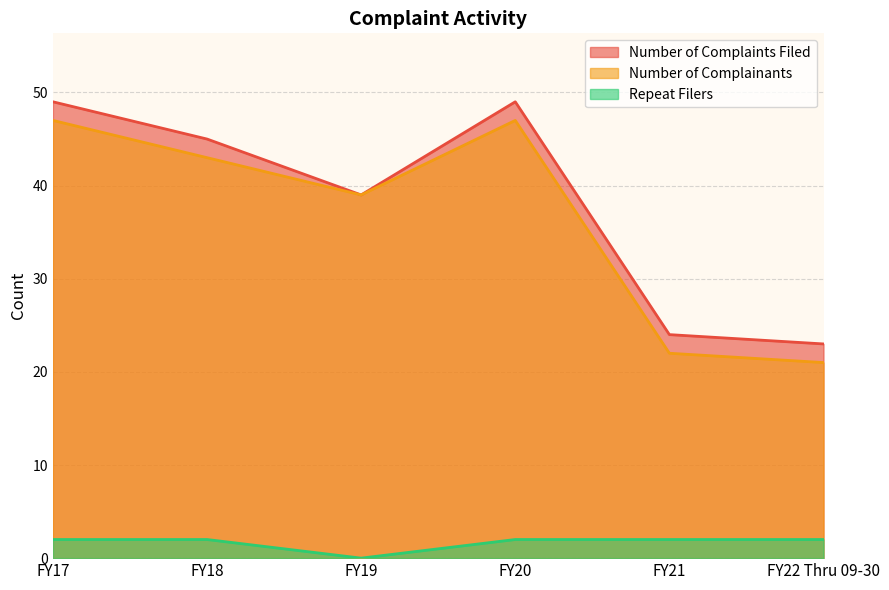

What is the greatest value displayed?

49